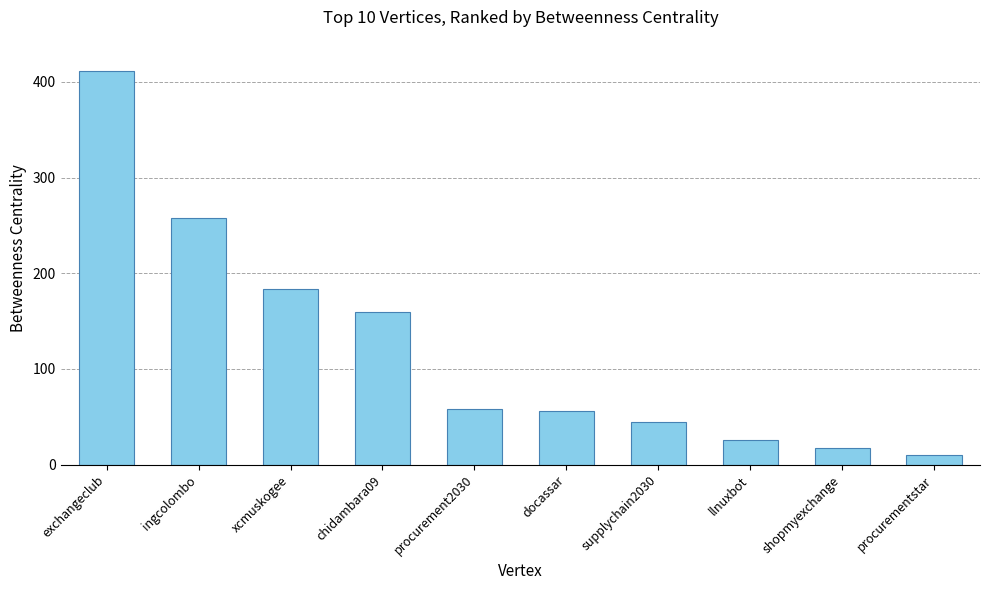

The value at chidambara09 is 68.8. True or false?

False